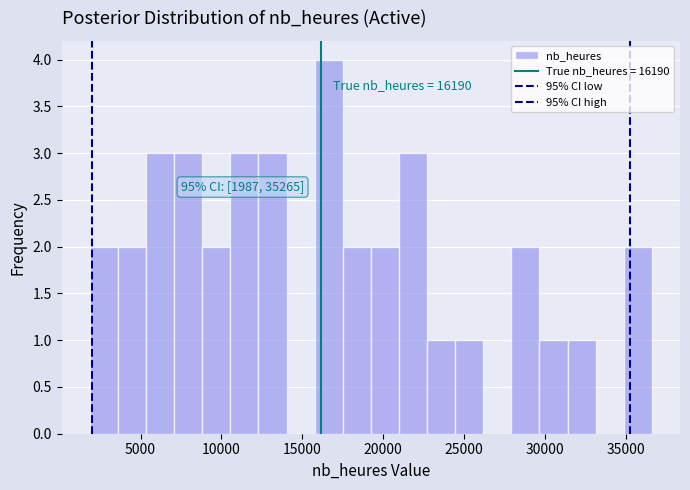

Read against the x-axis, roughly where is the centre of the tallest bar?

16500